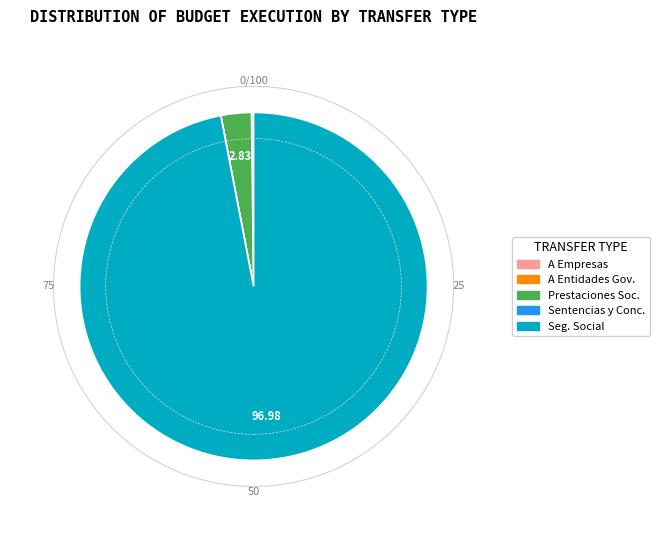

Is there any slice that represents more than half of the pie?

Yes